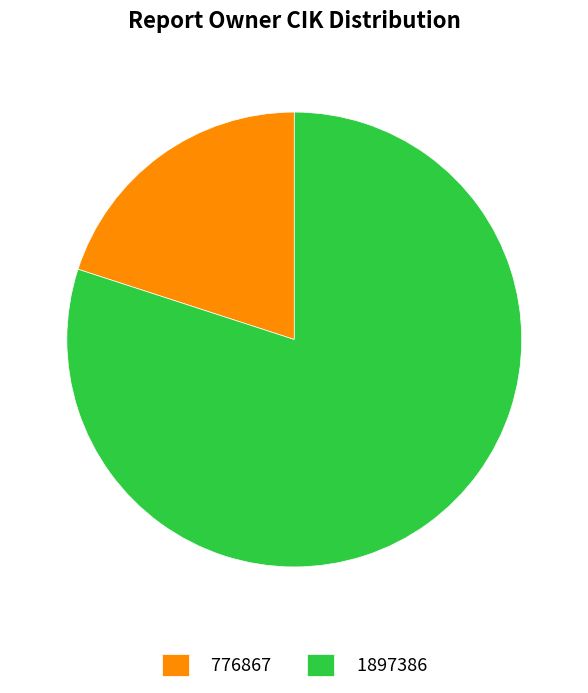

How many slices are in this pie chart?

2